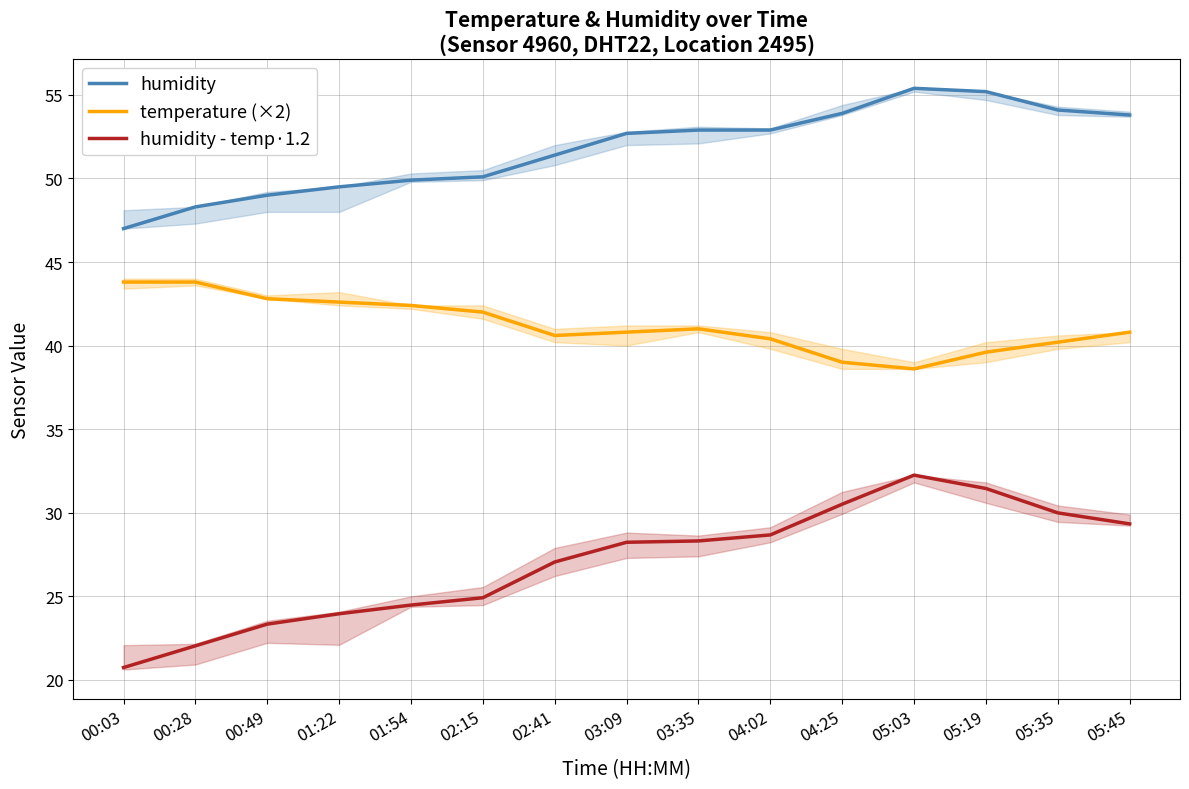

What is the label of the 7th point from the right?

03:35